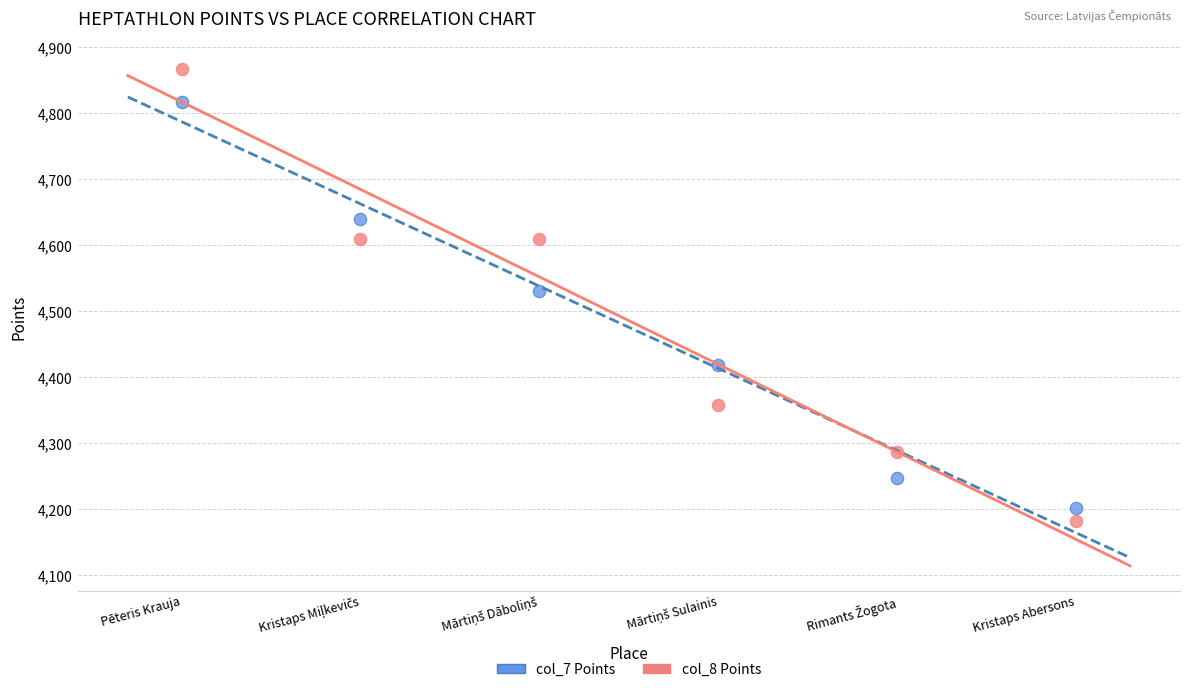

Across all data points, what is the average X value?

4